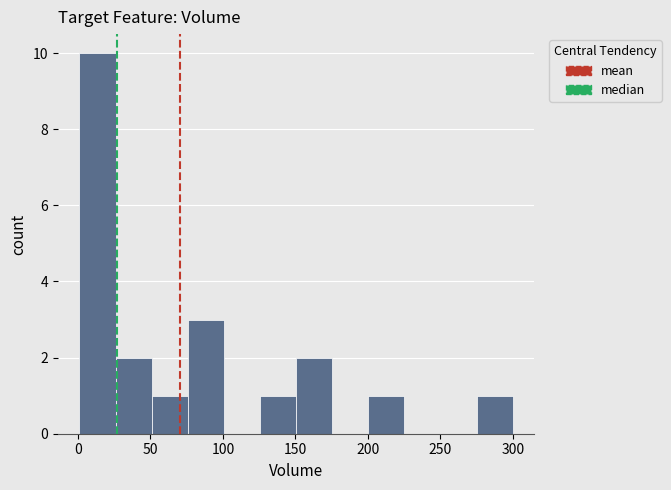

Which range on the x-axis has the tallest bar?

0 to 25